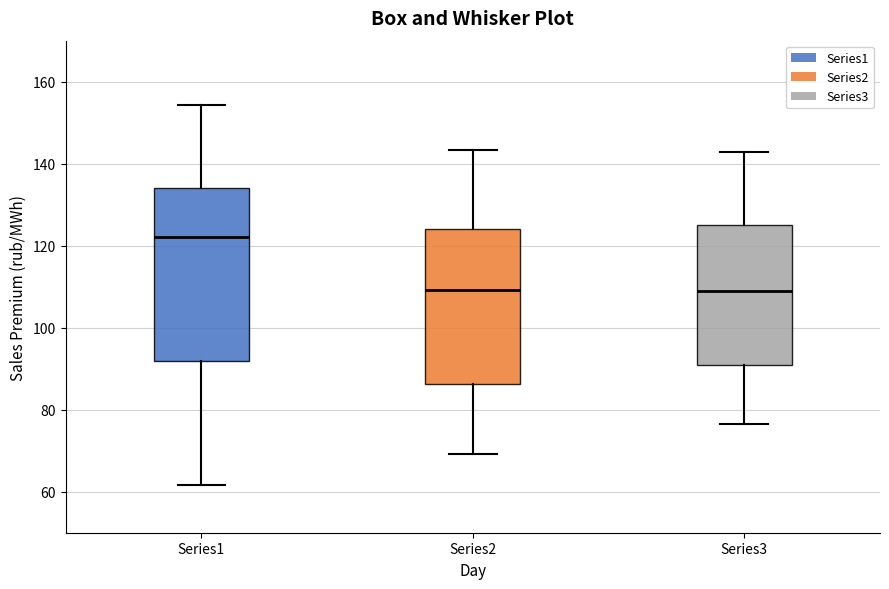

Reading left to right, transcribe this box plot: for each box, give where its median line is, the range the box spans, and where its two whiskers end, as read against the y-axis. The values are not printed on the chart, so give them approximately, as read against the axis.

Series1: median 122, box 92 to 134, whiskers 62 to 154
Series2: median 110, box 86 to 124, whiskers 70 to 144
Series3: median 108, box 90 to 124, whiskers 76 to 142